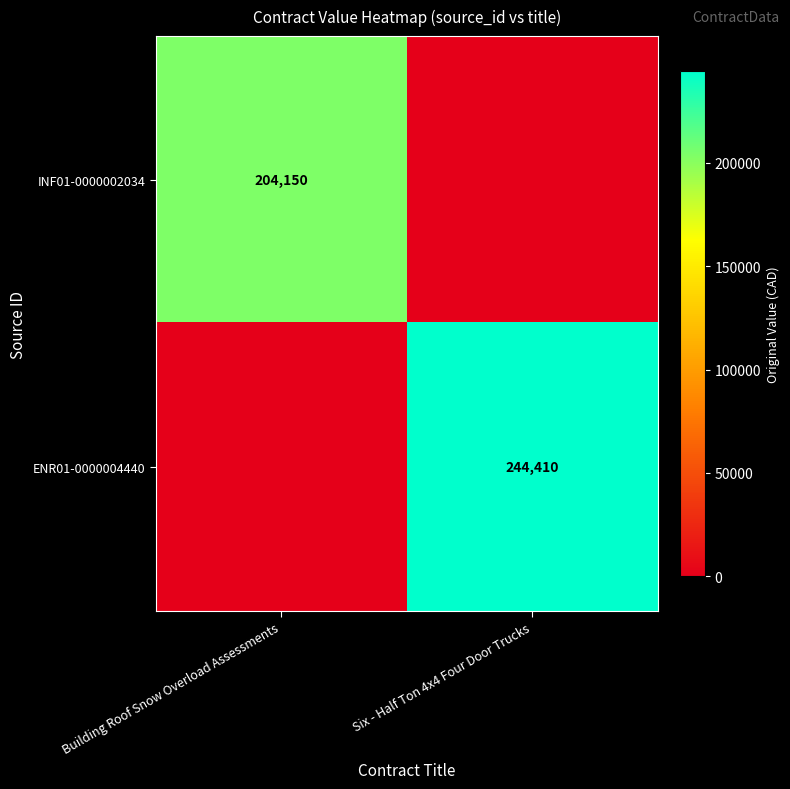

Is the value of ENR01-0000004440 at Six - Half Ton 4x4 Four Door Trucks greater than the value of INF01-0000002034 at Building Roof Snow Overload Assessments?

Yes